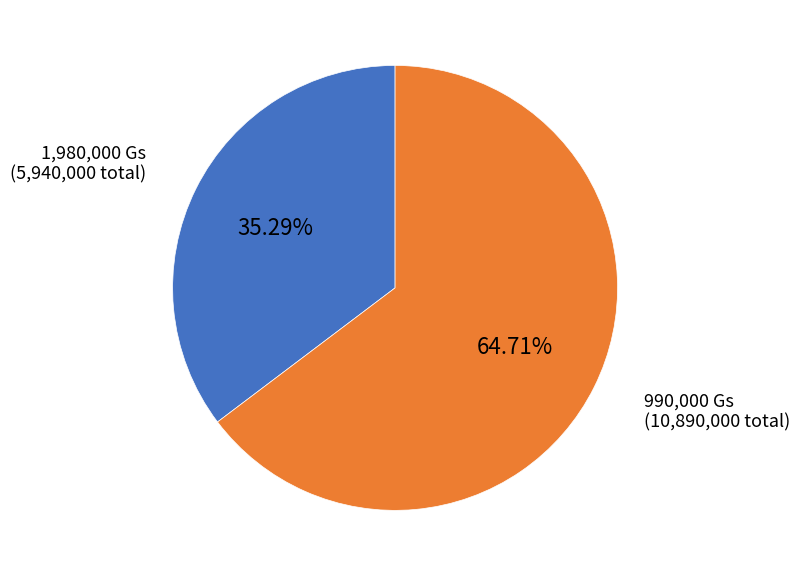

Does any single category account for the majority?

Yes